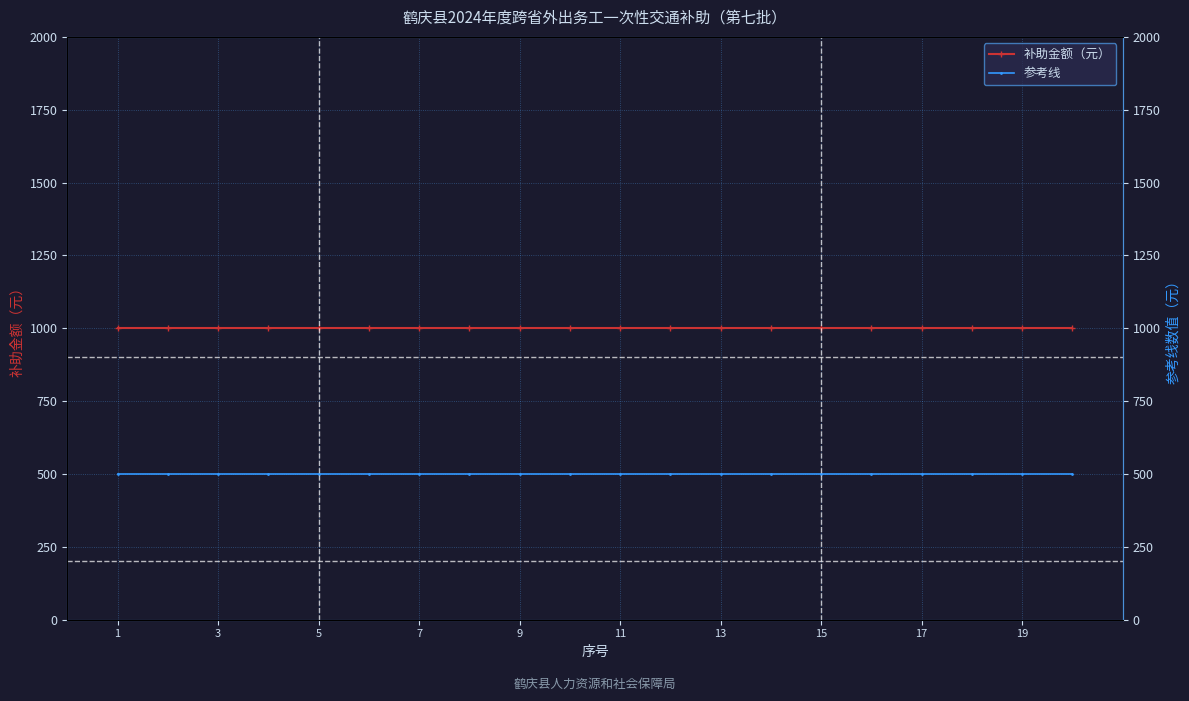

Which category has the lowest value across all series?

1